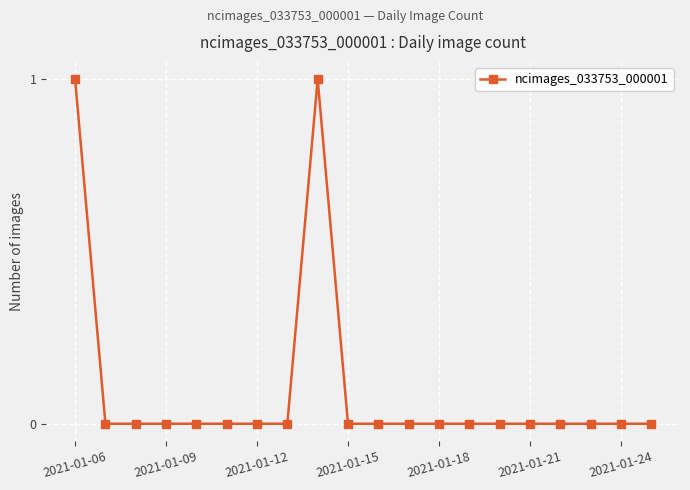

True or false: there are more than 0 points higher than both neighbors.

True